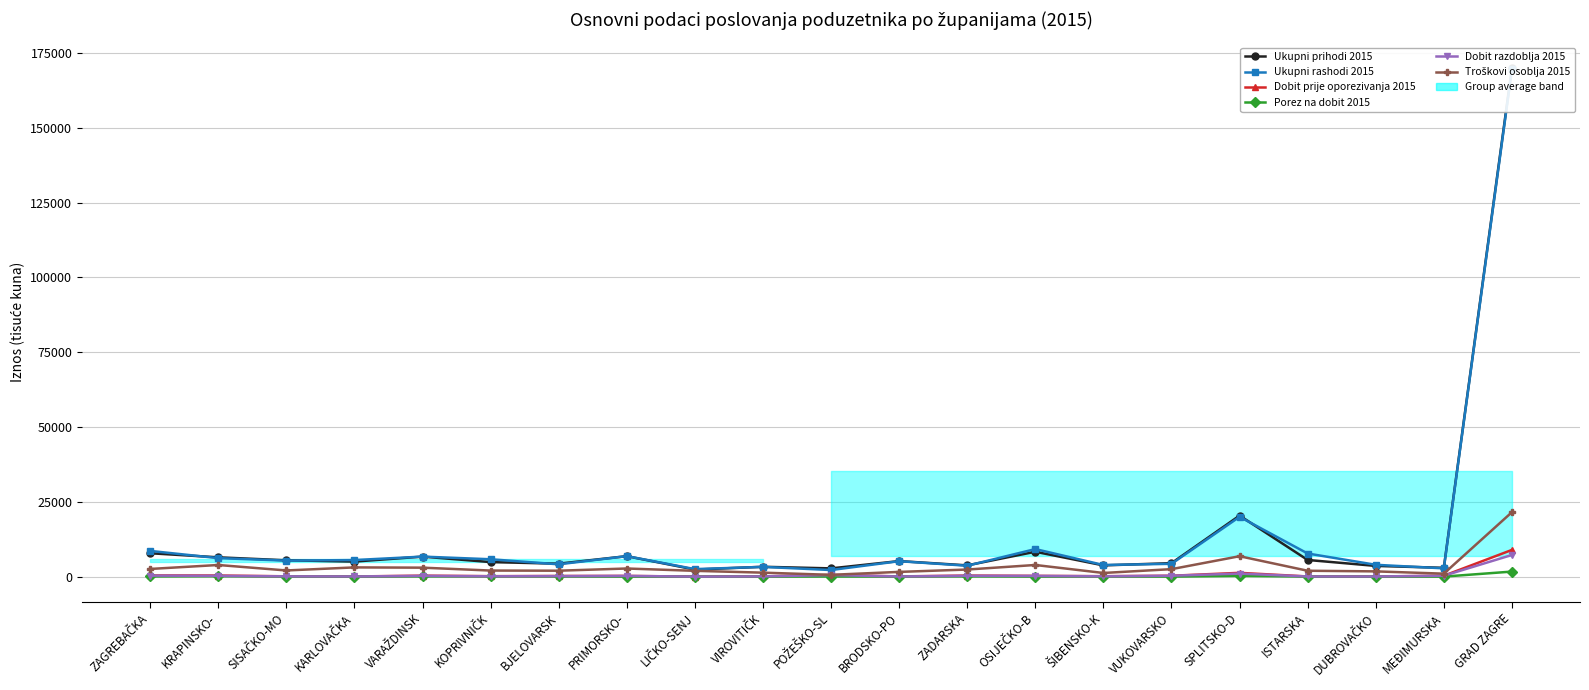

At which label is Porez na dobit 2015 closest to 842?

SPLITSKO-D